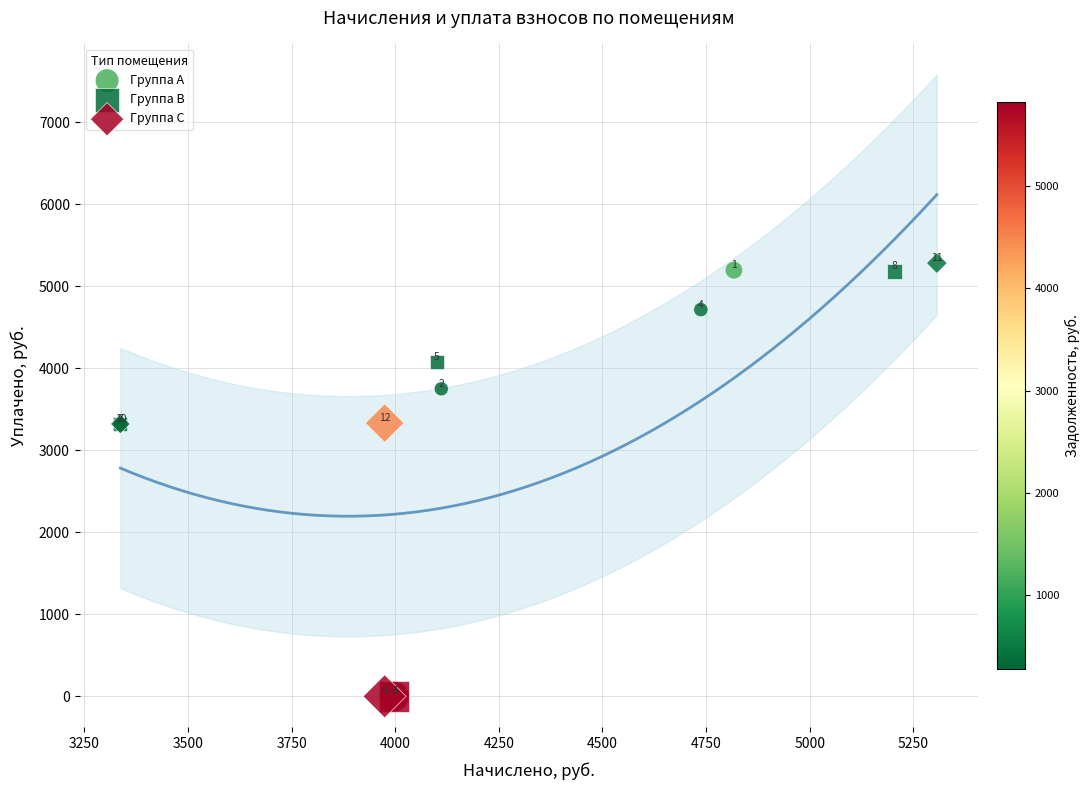

Which series has the widest spread of Y values?

Группа C